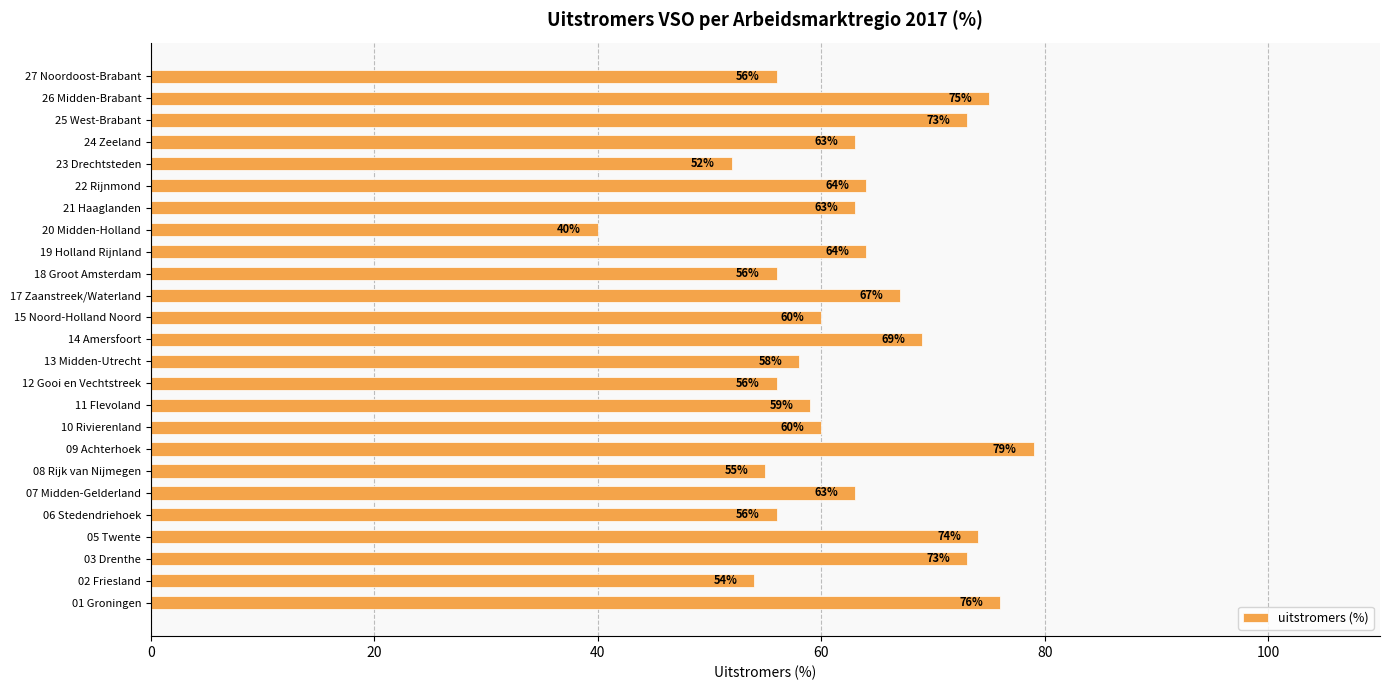

At which category does the chart reach its minimum across all series?

20 Midden-Holland